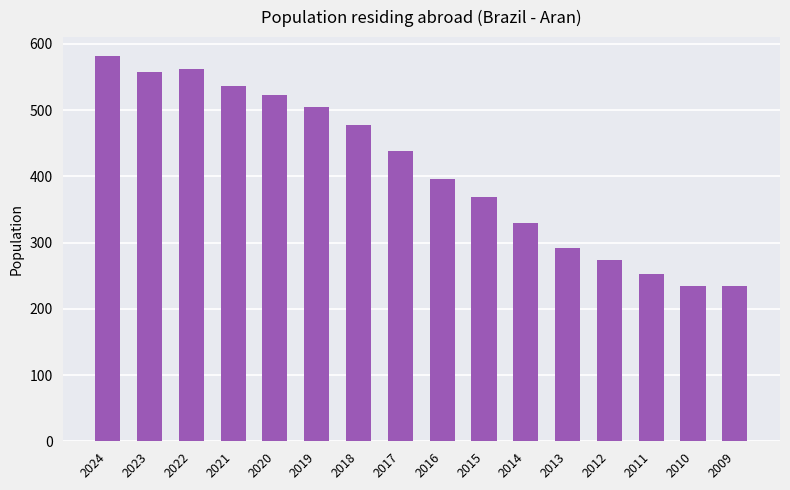

Approximately how many times larger is the value at 2015 compared to 2010?

1.6